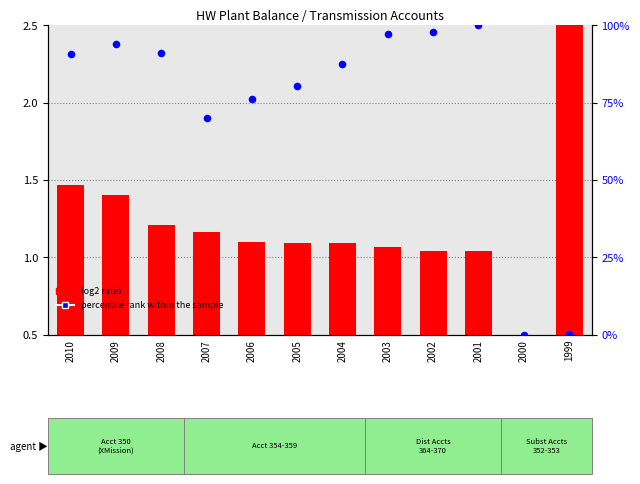

Which series contains the lowest Y value?

percentile rank within the sample